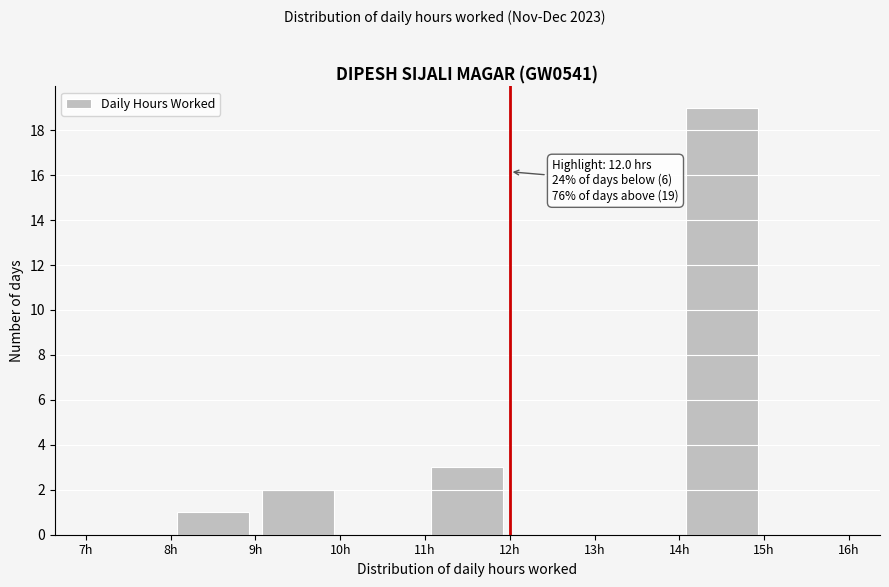

Over which range of the x-axis is the bar tallest?

14 to 15